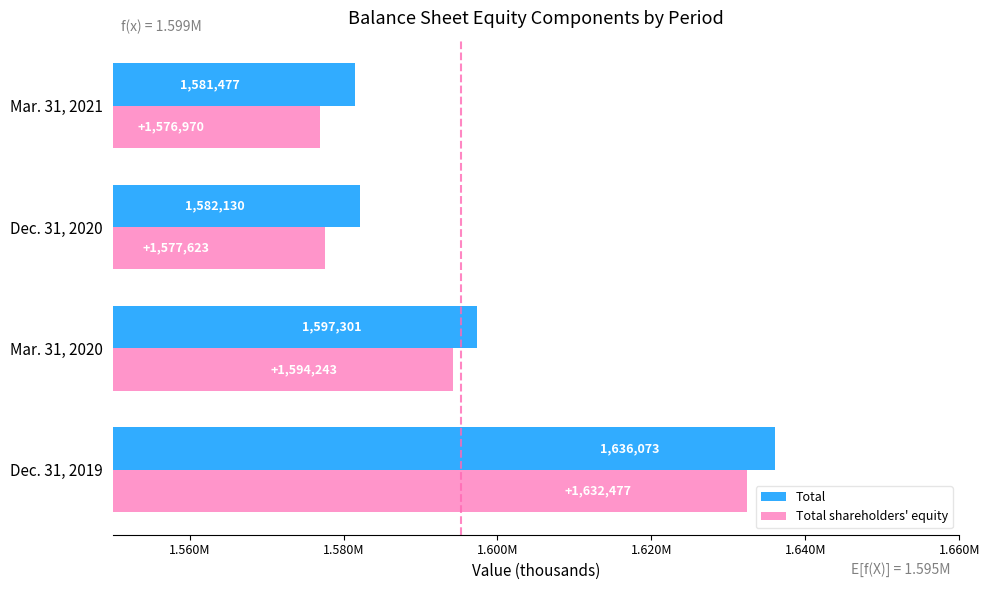

Rank the categories by Total value from lowest to highest.

Mar. 31, 2021, Dec. 31, 2020, Mar. 31, 2020, Dec. 31, 2019